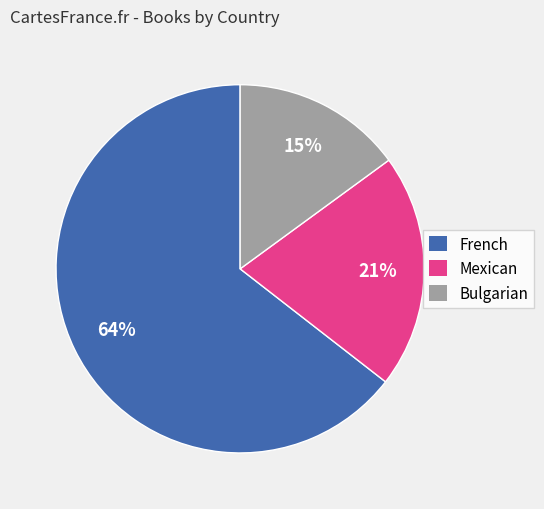

Which has a higher value, Bulgarian or Mexican?

Mexican